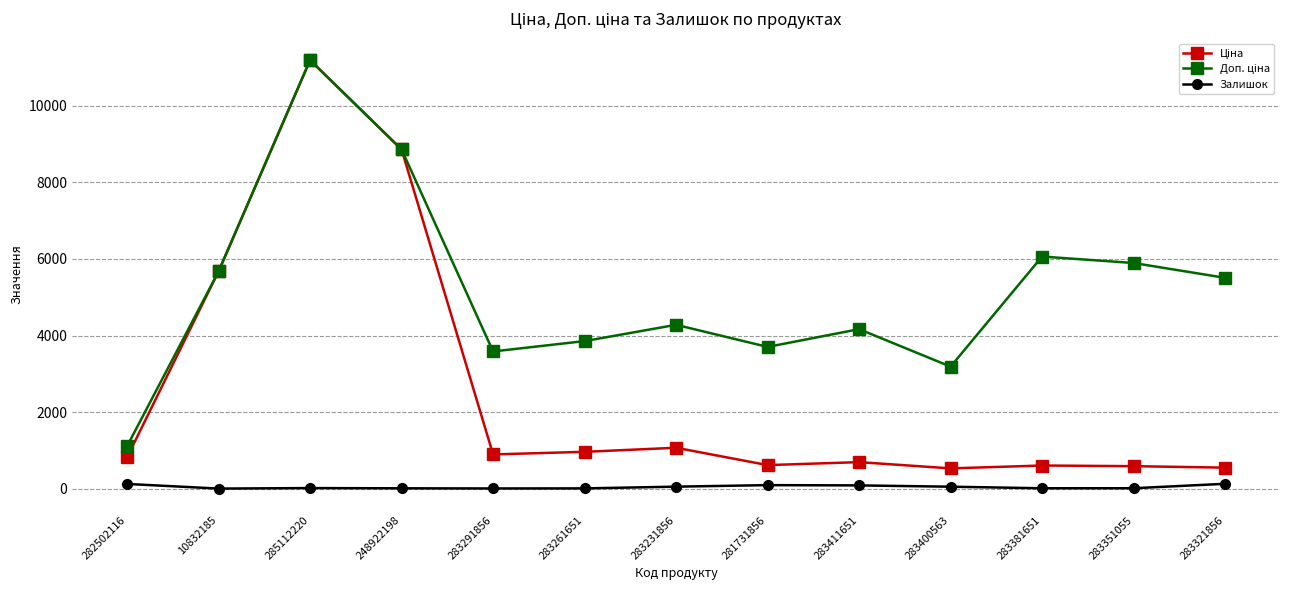

How many lines are shown in the chart?

3